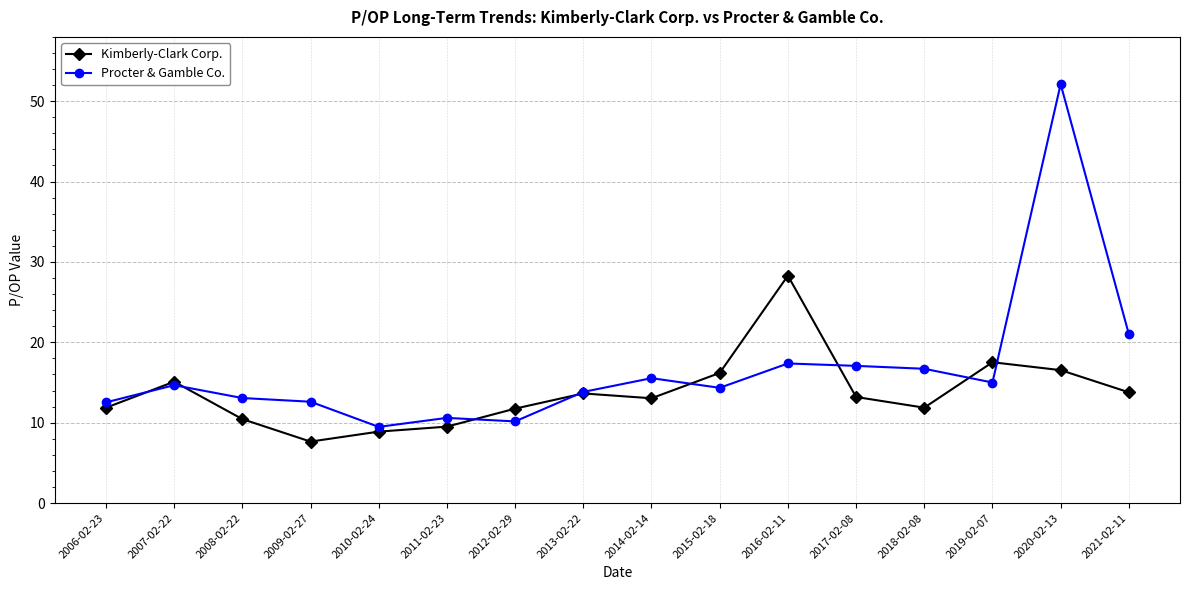

At which label does Kimberly-Clark Corp. reach its peak?

2016-02-11